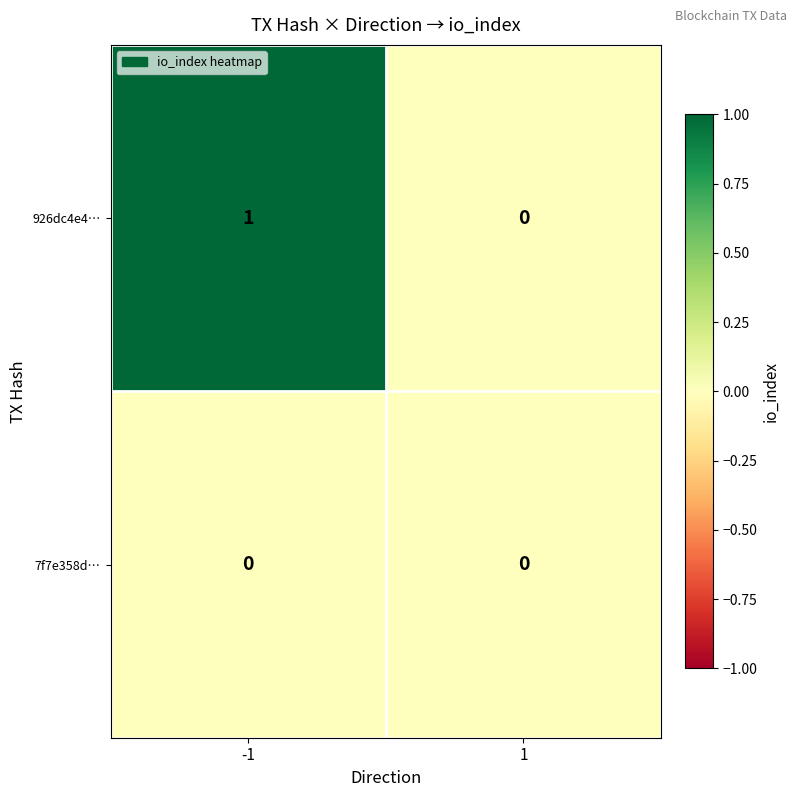

Reading right to left, list all the values displayed in this chart.

926dc4e4…: 1=0	-1=1
7f7e358d…: 1=0	-1=0